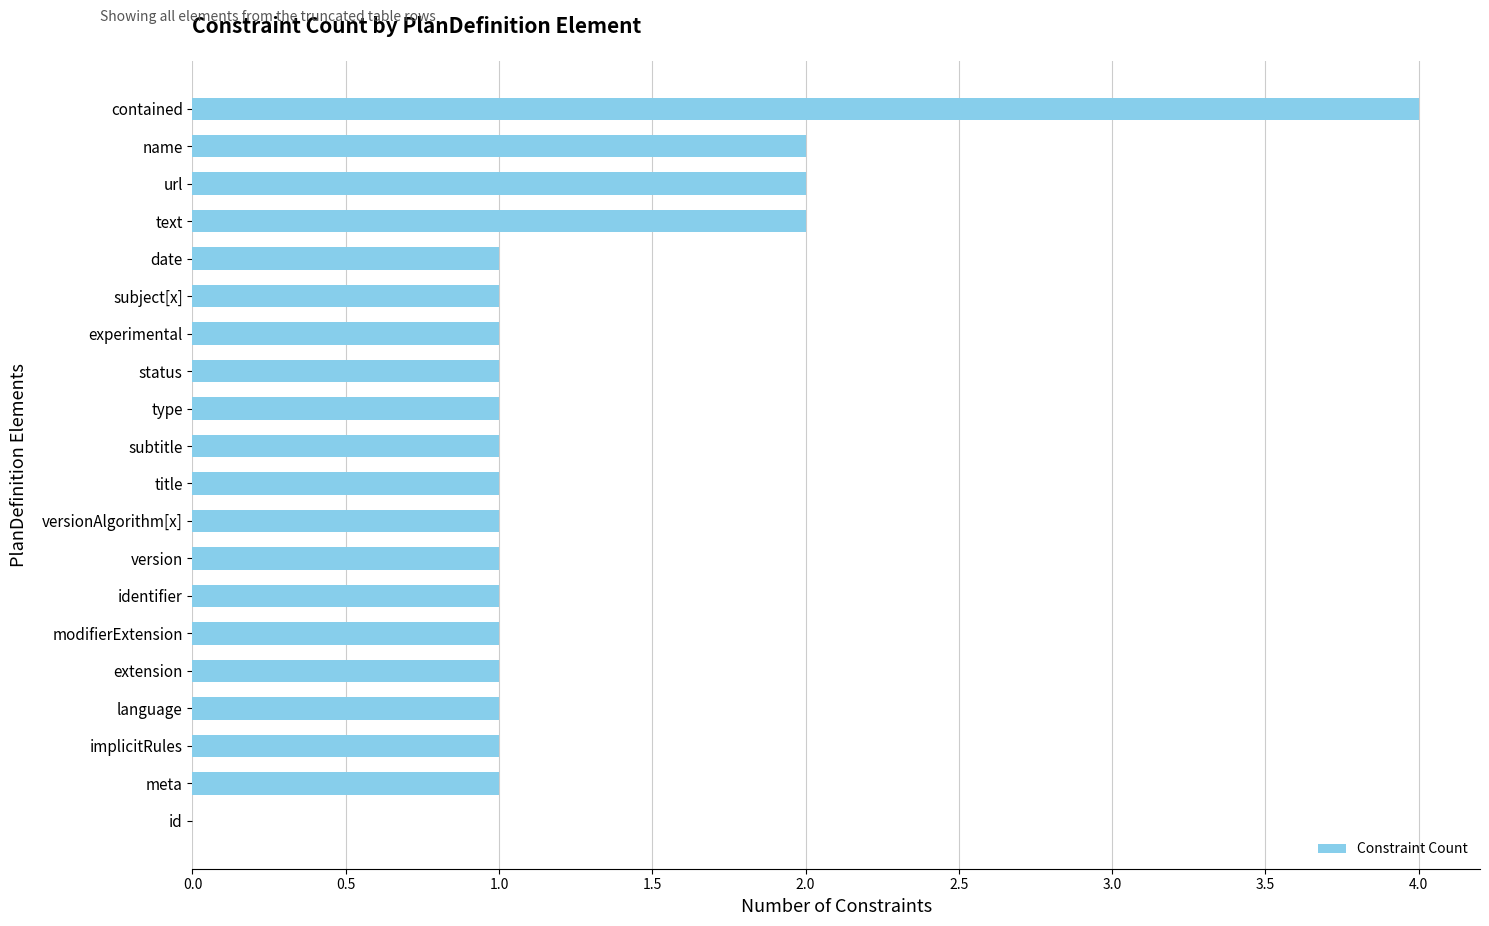

What is the change in value from identifier to text?

+1